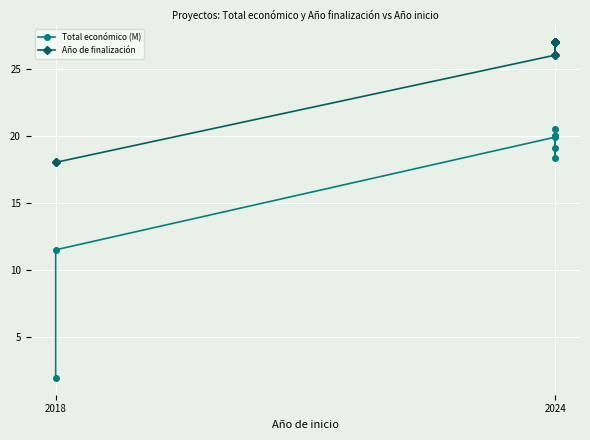

True or false: Total económico (M) and Año de finalización cross at least once.

False